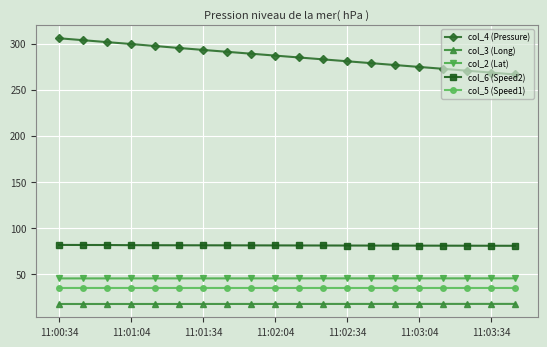

What is the value of the col_6 (Speed2) point at the 14th from the left?

80.8